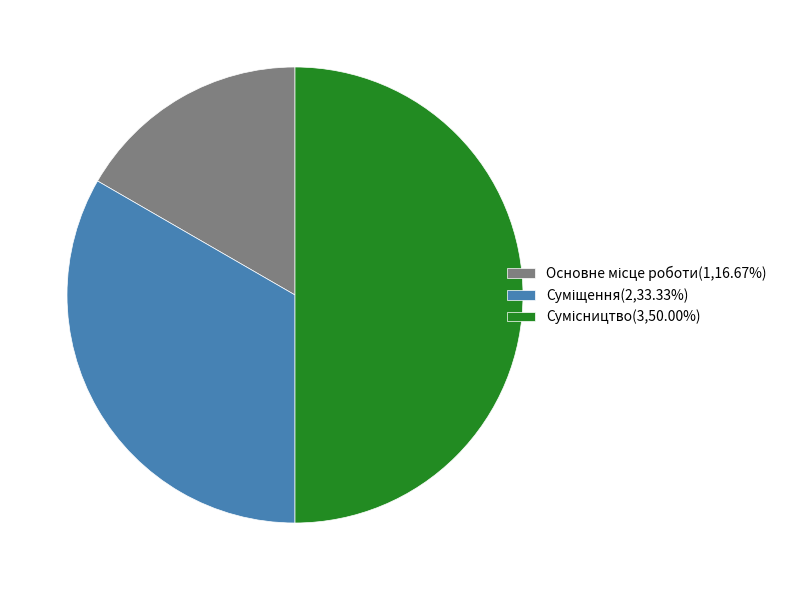

Count the number of slices in the pie.

3